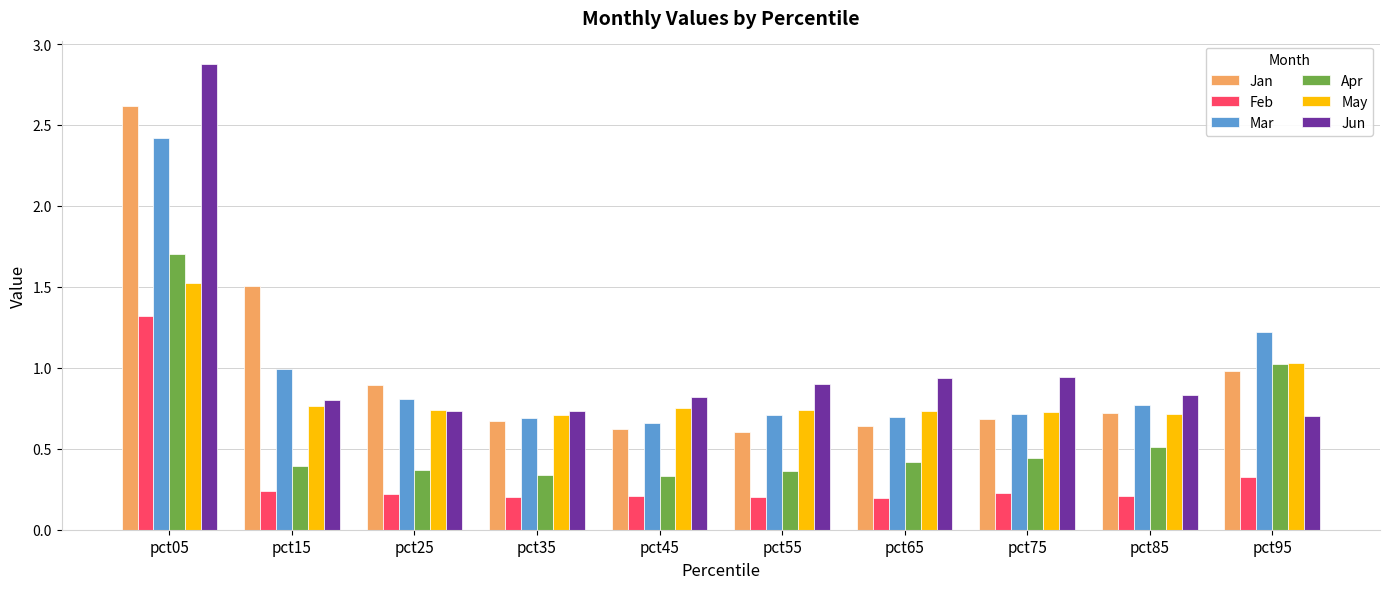

At which category does the chart reach its peak across all series?

pct05